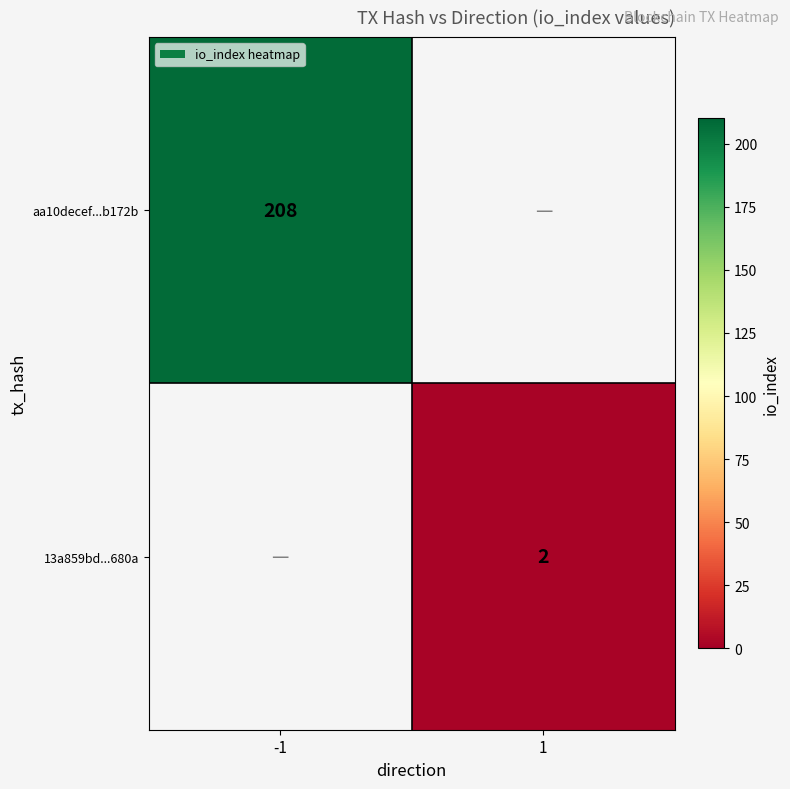

The value of aa10decef...b172b at -1 is 75. True or false?

False